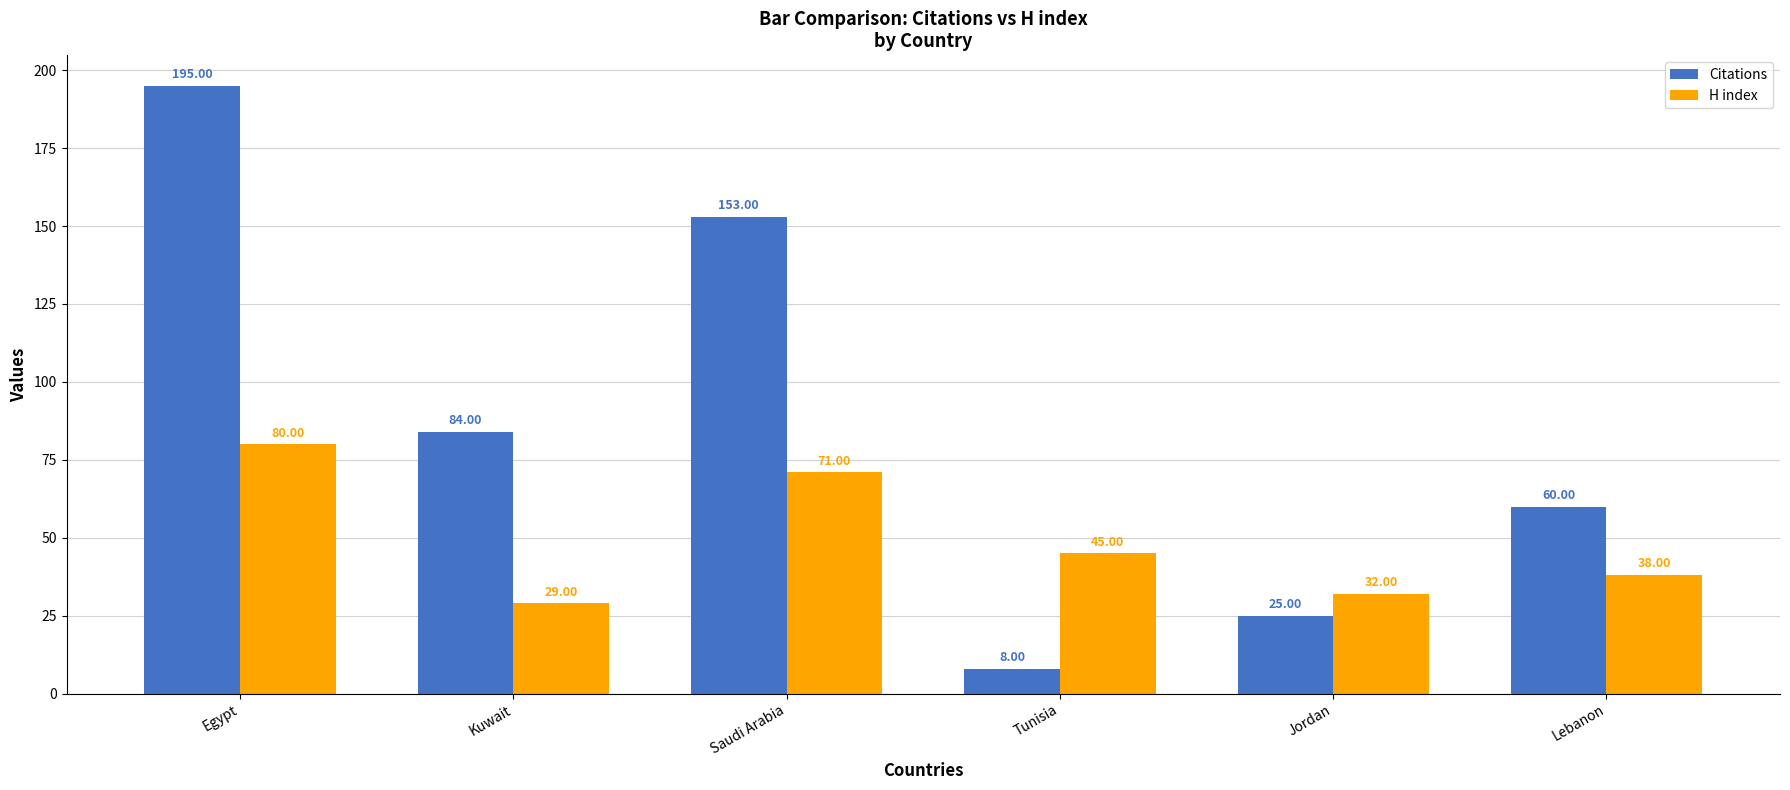

What is the spread (max minus min) of values at Egypt?

115